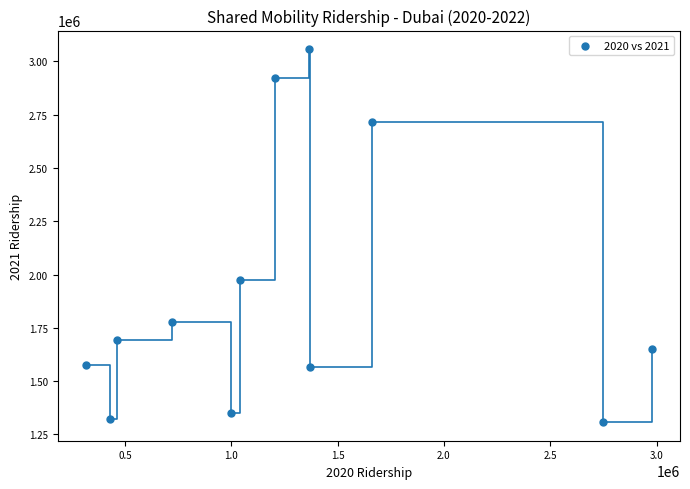

What Y value in the scatter plot is closest to 2182521?

1974275